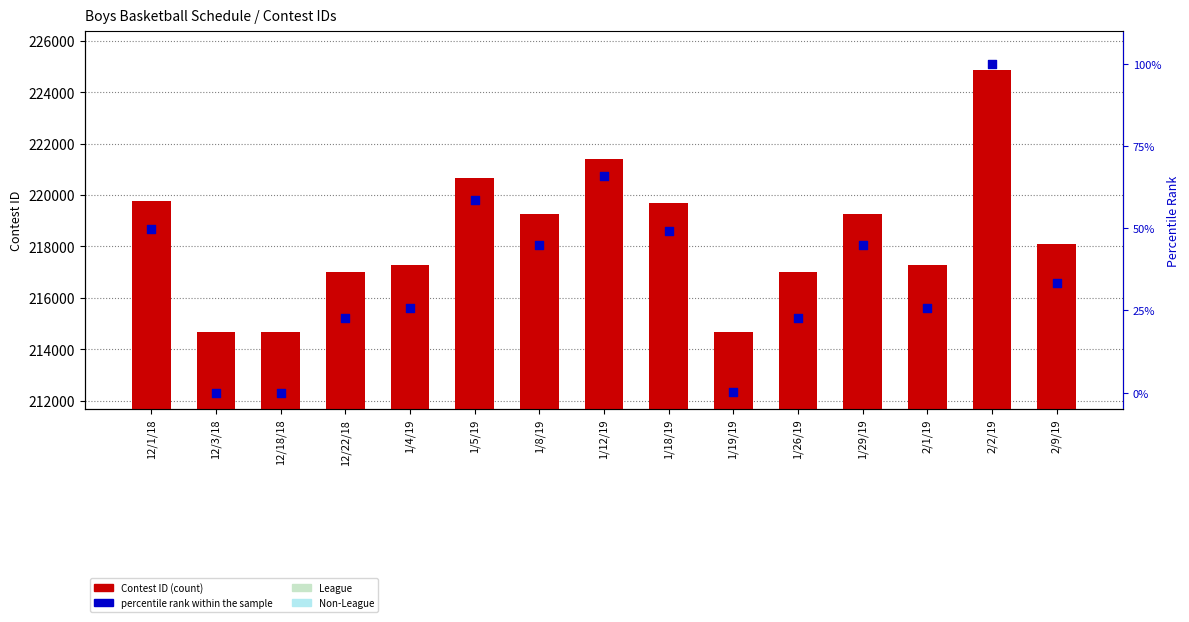

At how many categories does at least one series exceed 3?

15